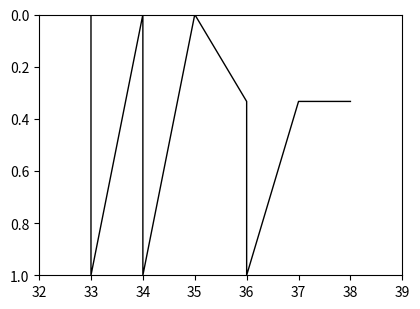

At which category does the data reach its first local valley?

34